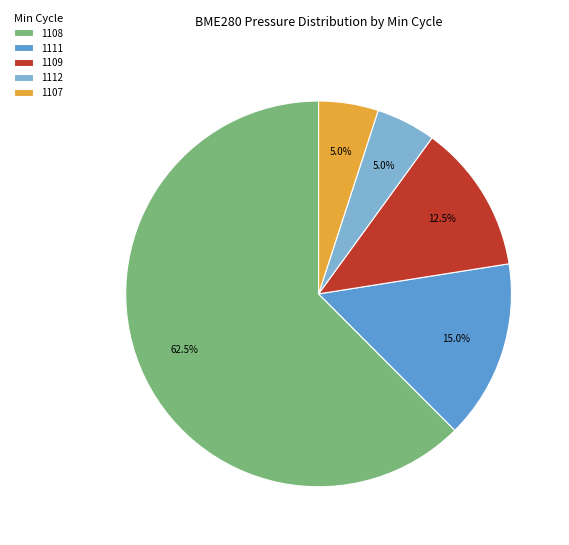

Which has a higher value, 1112 or 1108?

1108